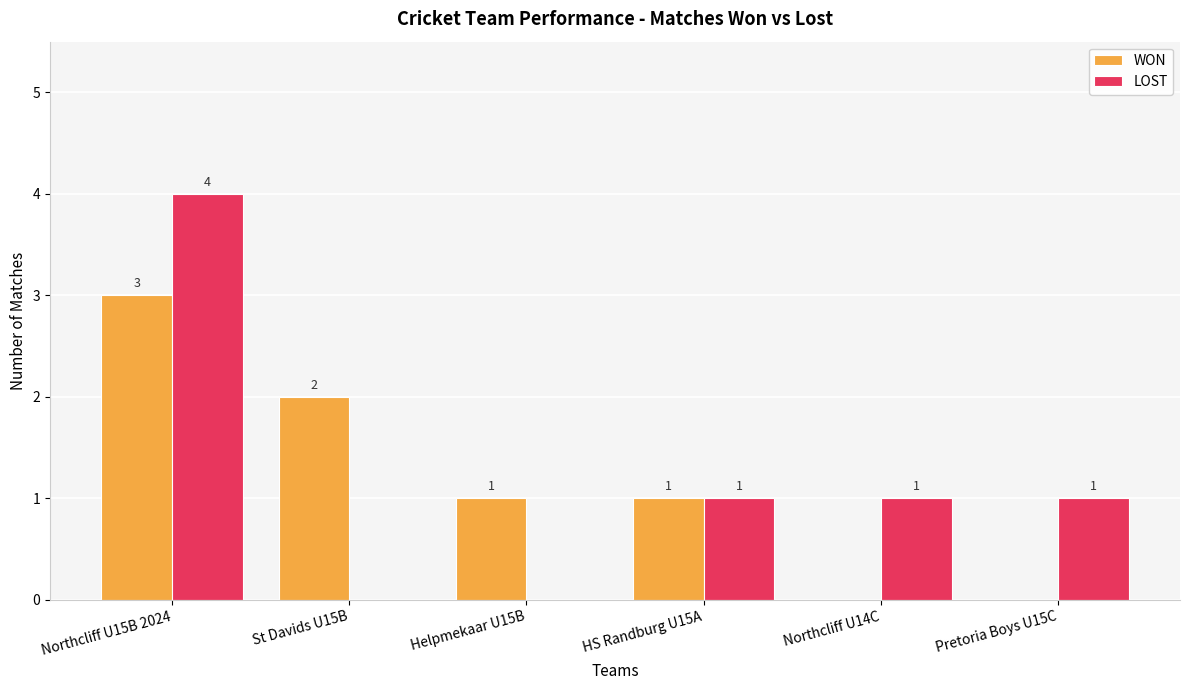

What is the total value across all series at Northcliff U14C?

1